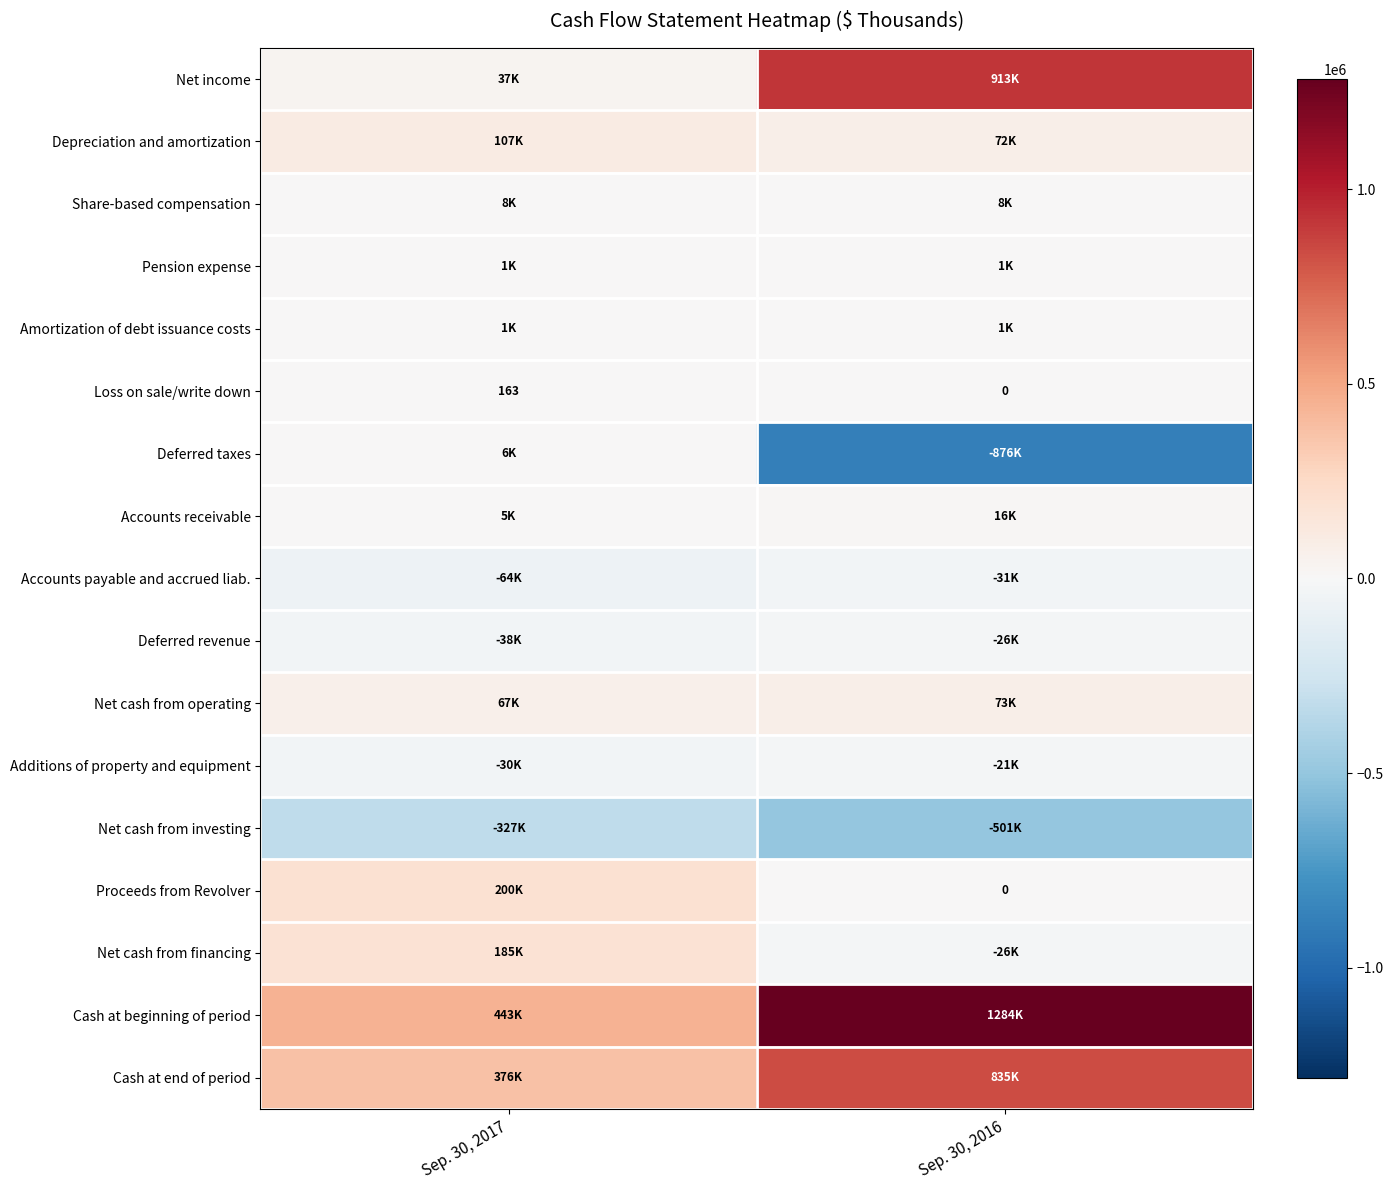

True or false: Loss on sale/write down has a value of 54 at Sep. 30, 2017.

False